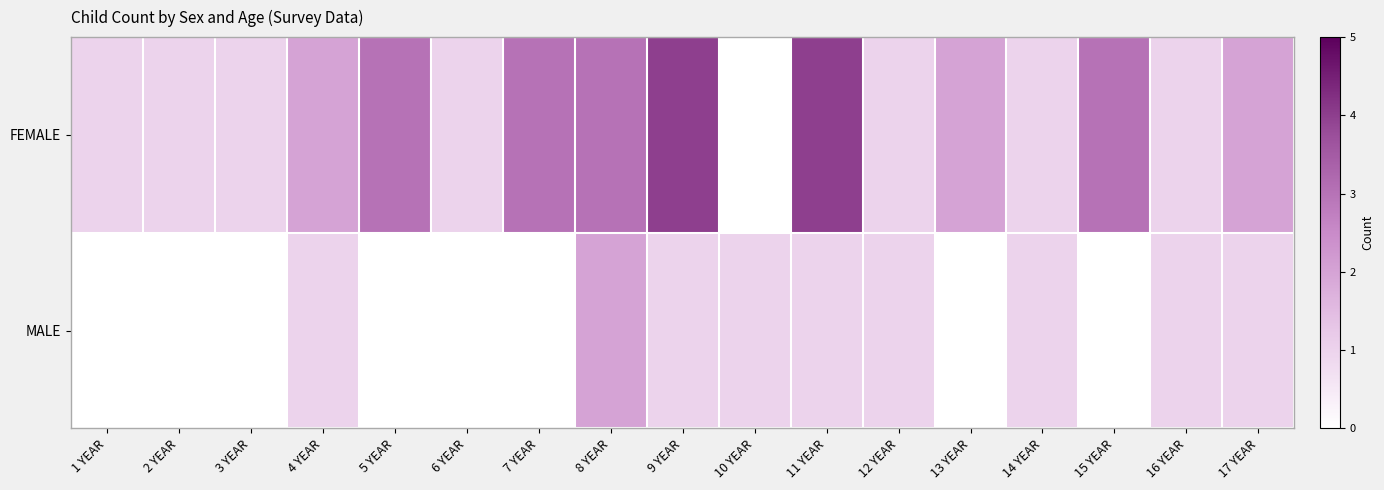

Count the number of data series in this chart.

2